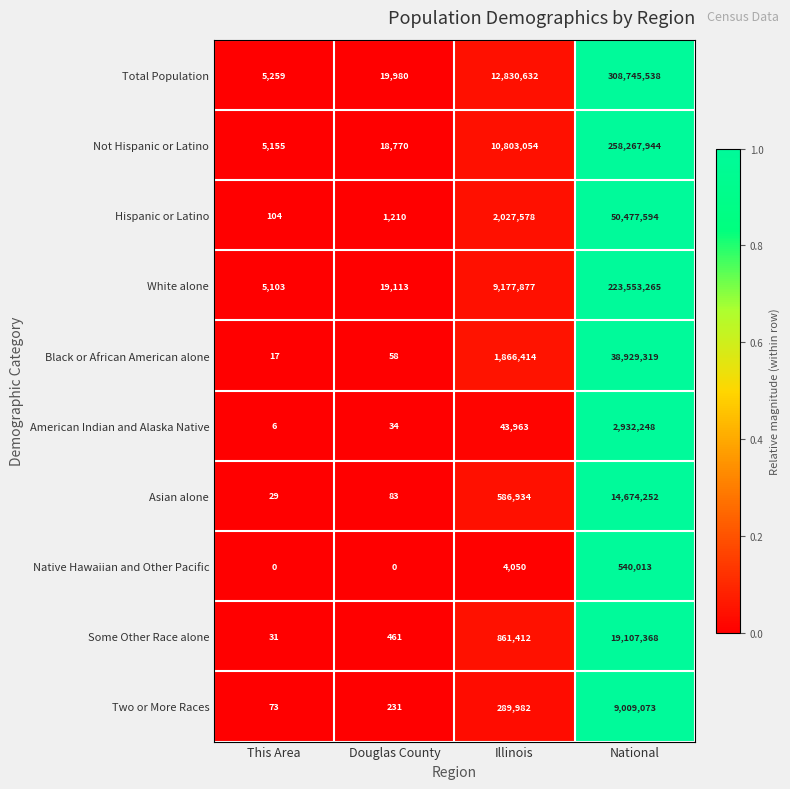

True or false: Black or African American alone has a value of 17 at This Area.

True